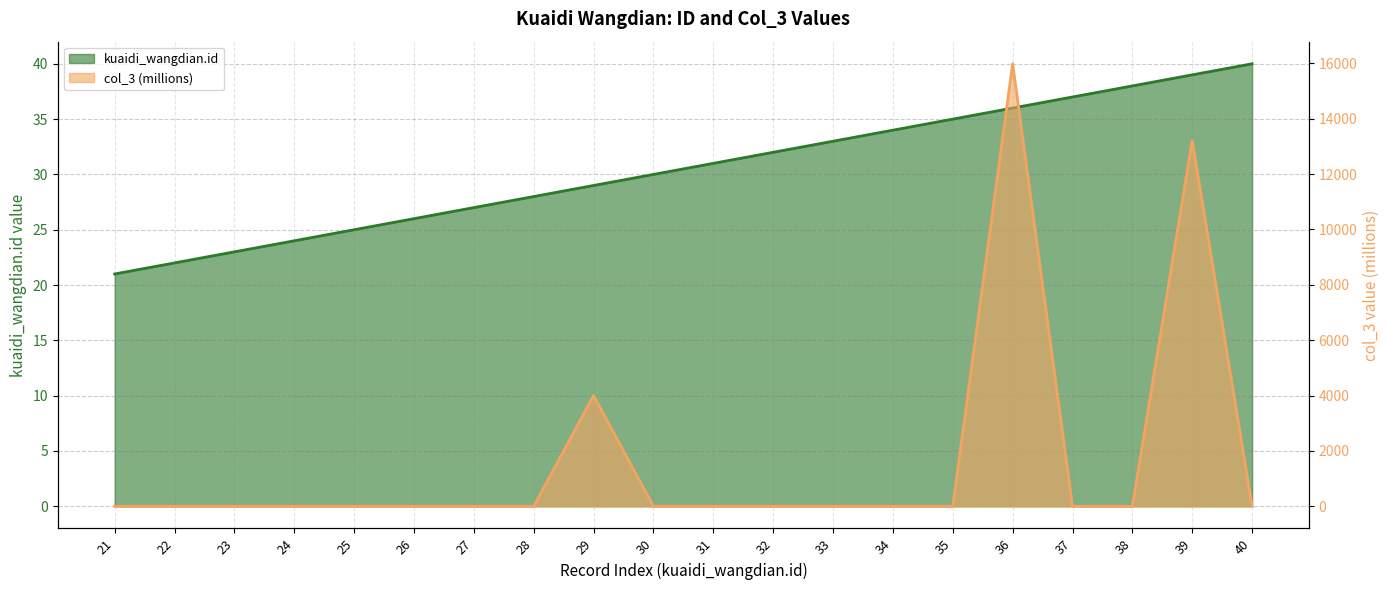

What is the difference between the maximum and second lowest values in the col_3 series?

15985.0